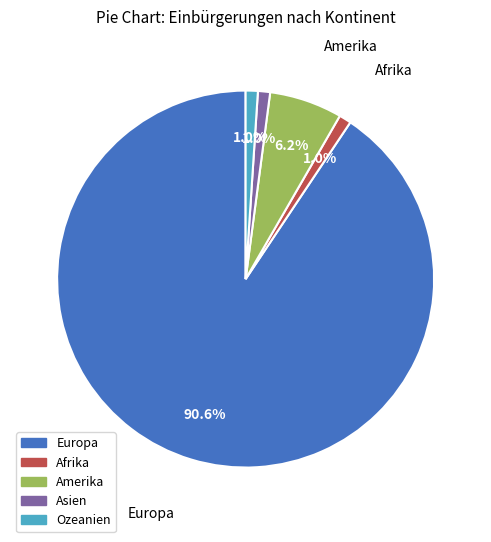

Is it true that Asien is 13% of the pie?

False